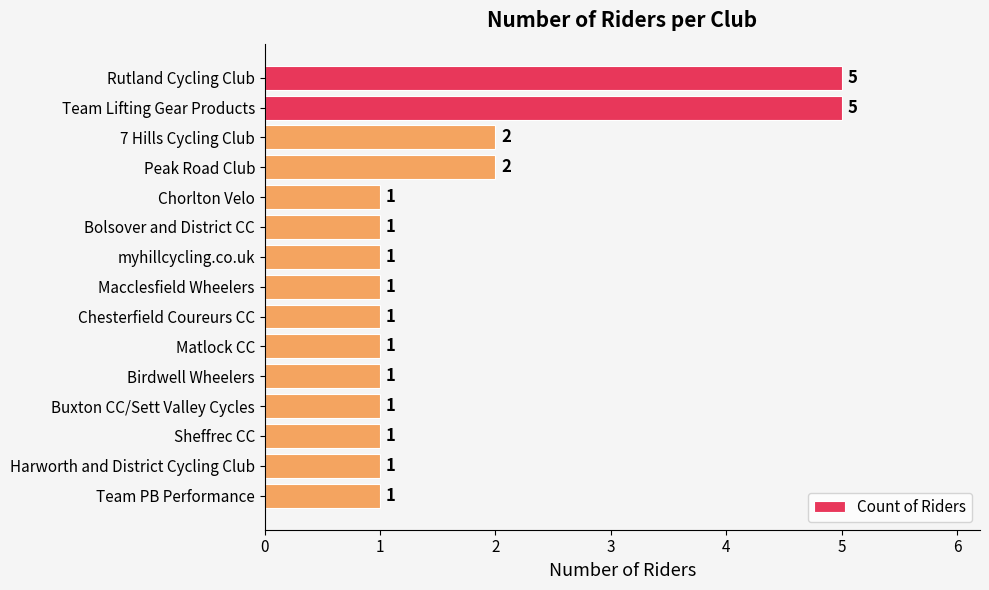

Approximately how many times larger is the value at Peak Road Club compared to Birdwell Wheelers?

2.0